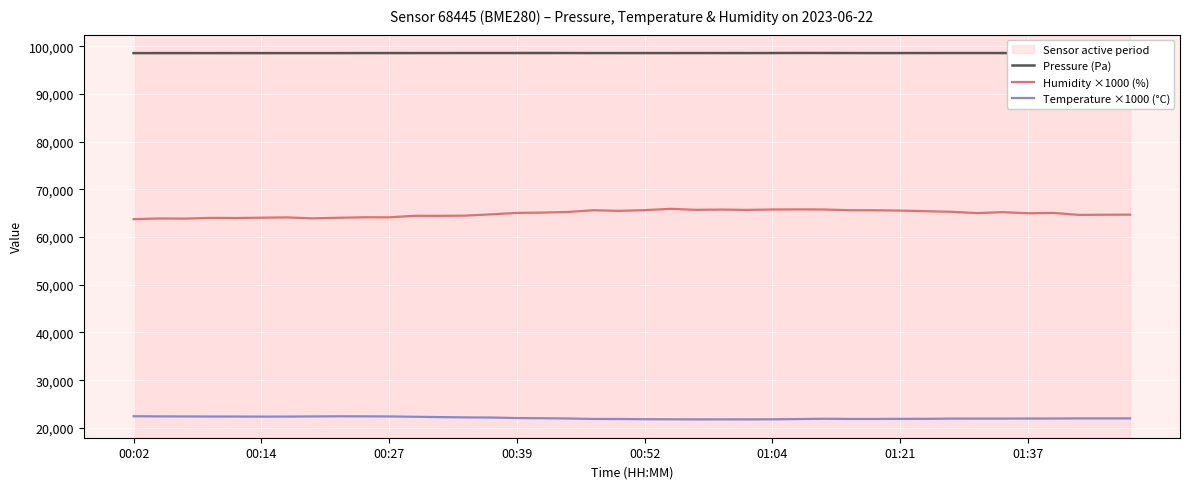

Which series has the largest total across all categories?

Pressure (Pa)